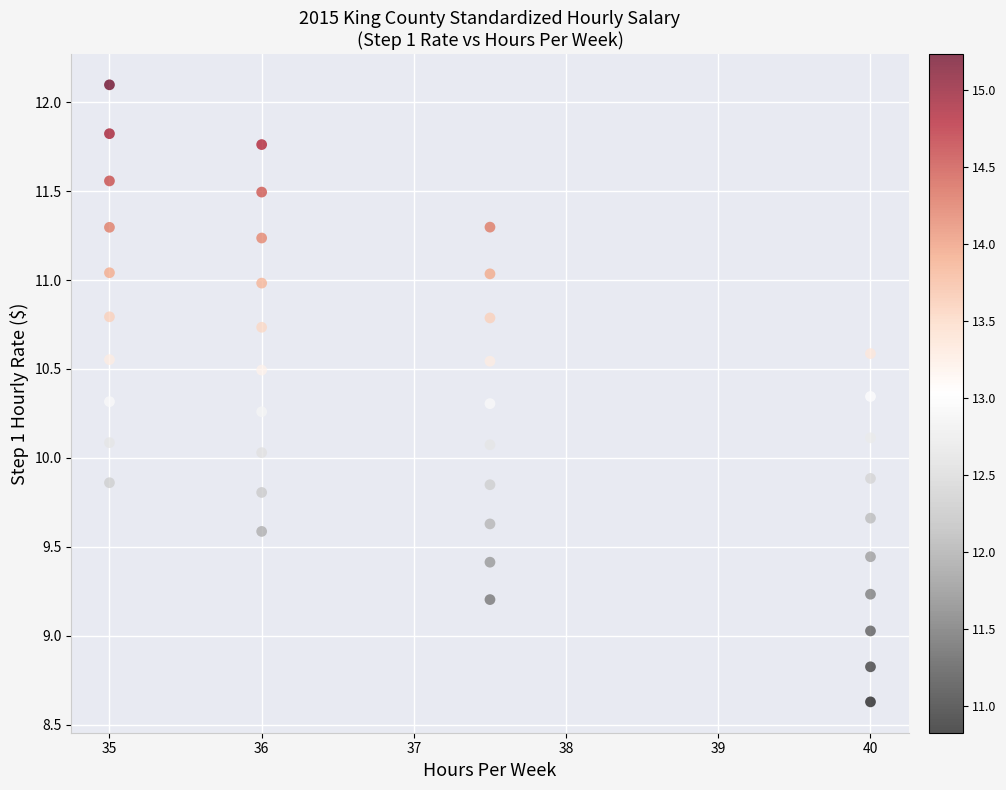

What is the range of Y values (max minus min)?

3.5